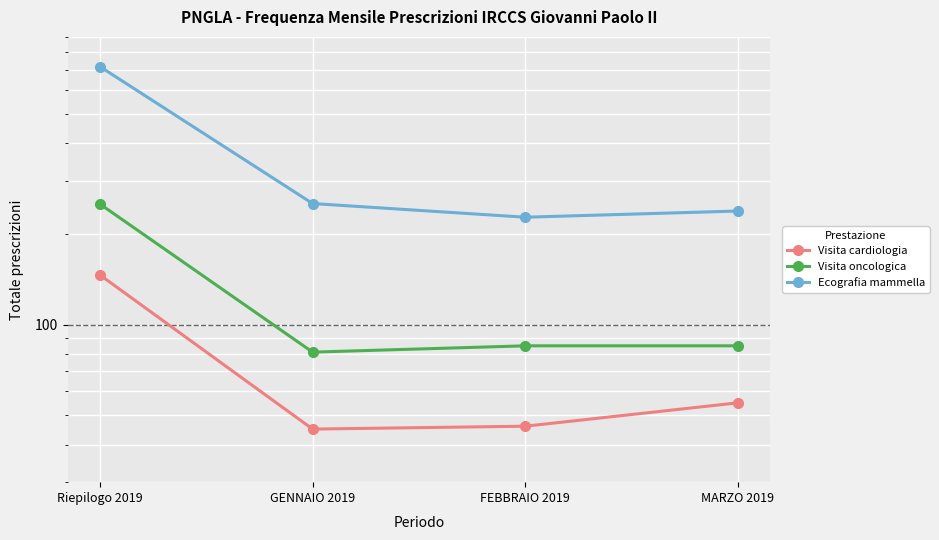

How many lines are shown in the chart?

3